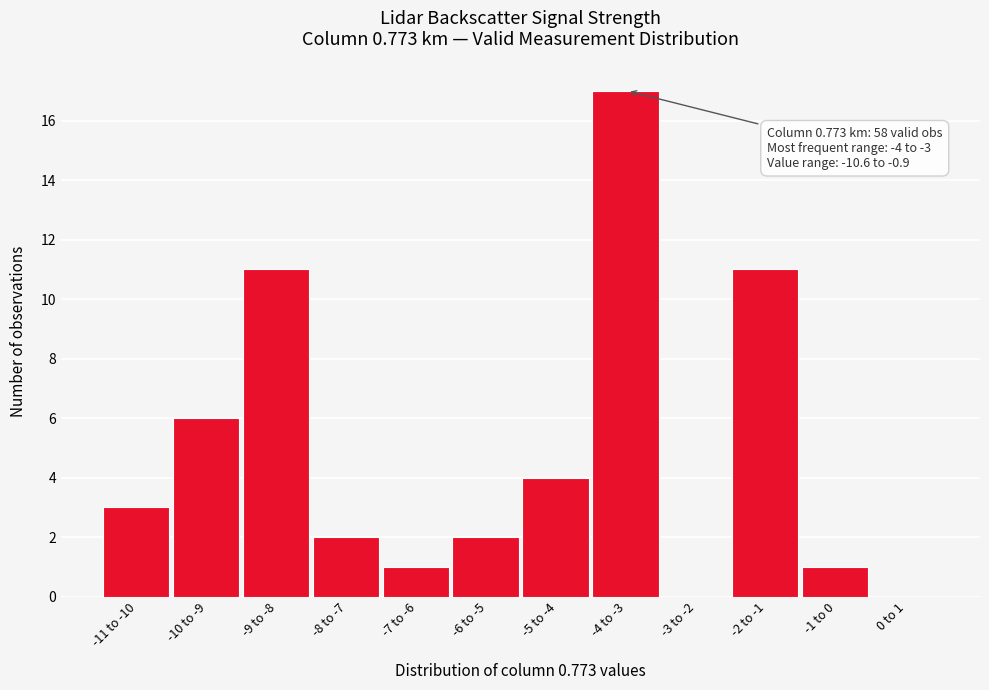

Reading left to right, list all the values displayed in this chart.

-11 to -10=3	-10 to -9=6	-9 to -8=11	-8 to -7=2	-7 to -6=1	-6 to -5=2	-5 to -4=4	-4 to -3=17	-3 to -2=0	-2 to -1=11	-1 to 0=1	0 to 1=0